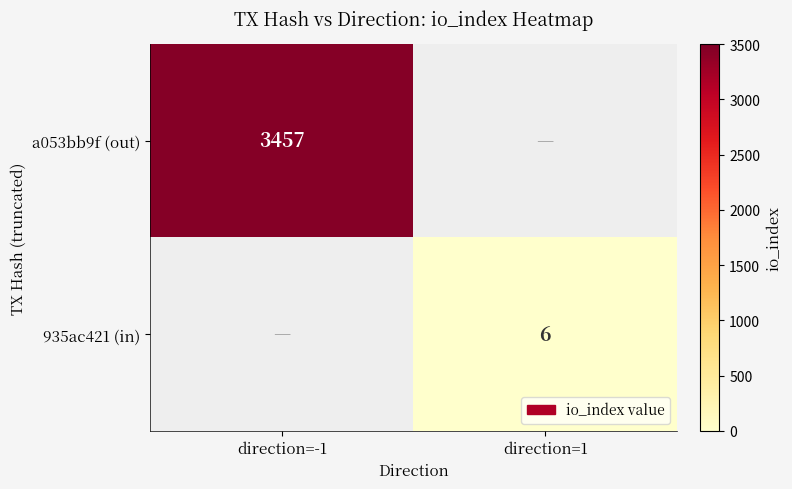

What is the smallest value displayed?

6.0